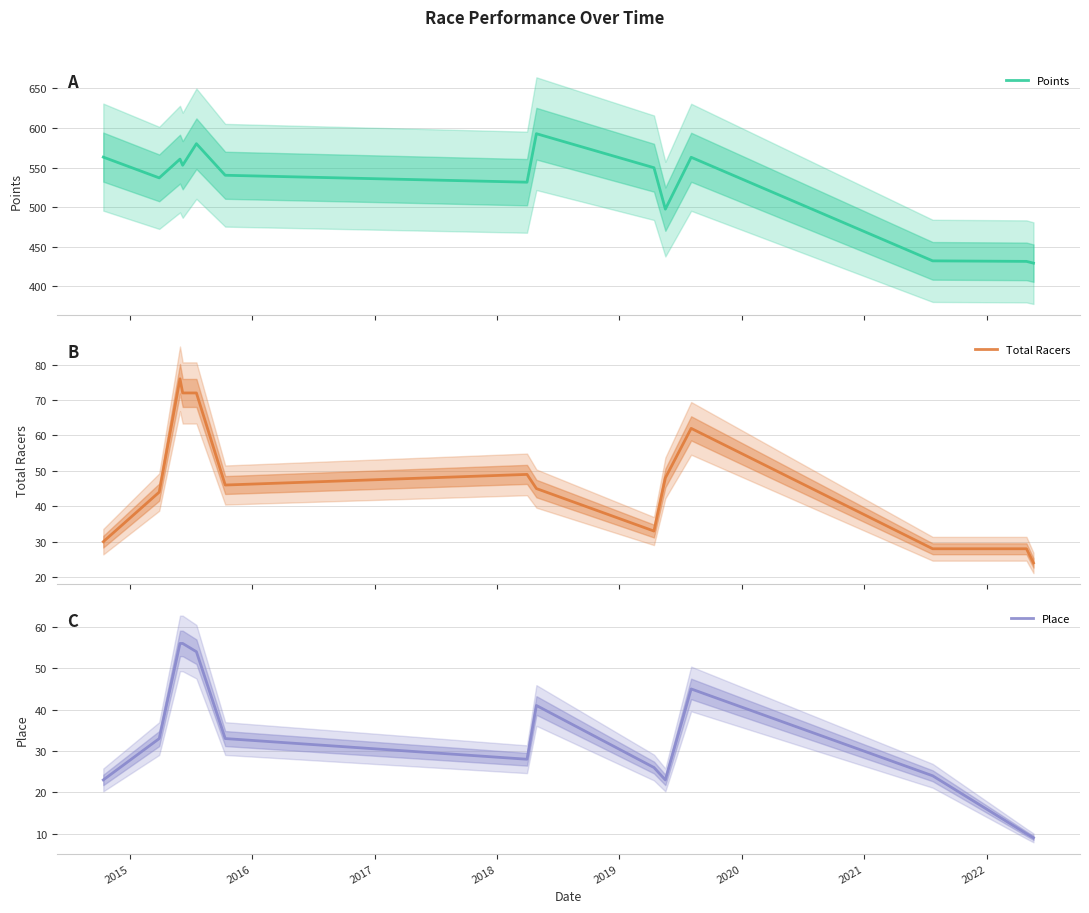

What is the average value of the Points series?

525.9